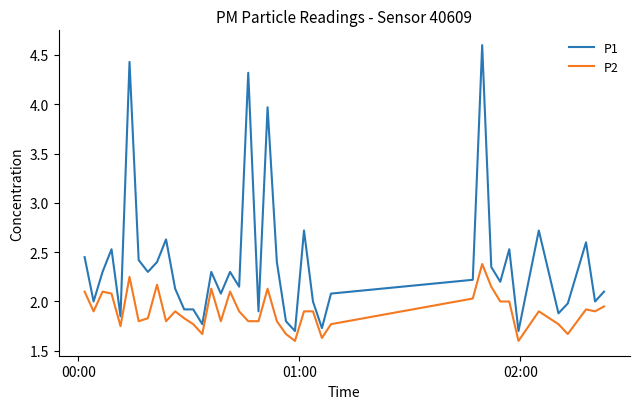

What is the sum of all P2 values?

76.2